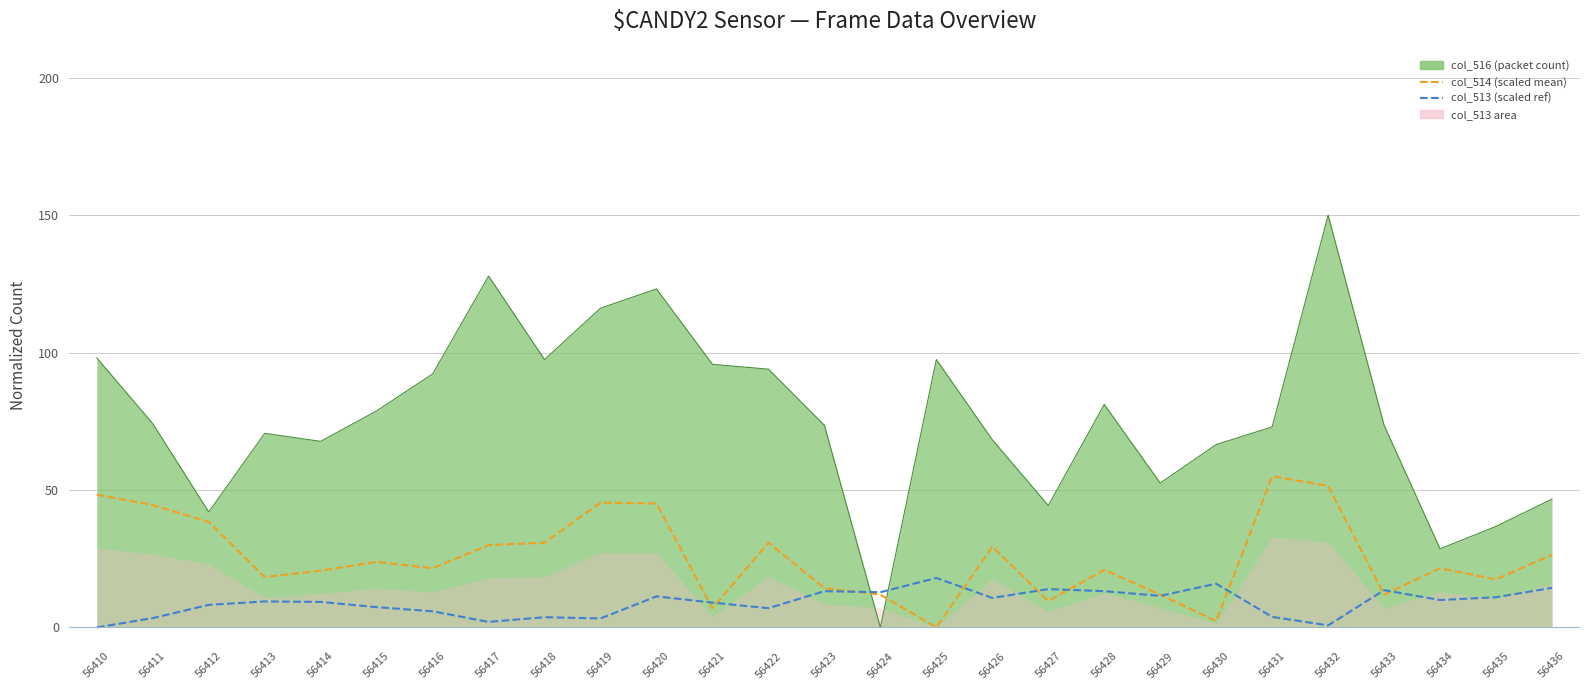

List the labels in order of col_513 (scaled ref) value, largest first.

56425, 56430, 56436, 56427, 56433, 56423, 56428, 56424, 56429, 56420, 56435, 56426, 56434, 56413, 56414, 56421, 56412, 56415, 56422, 56416, 56431, 56418, 56411, 56419, 56417, 56432, 56410